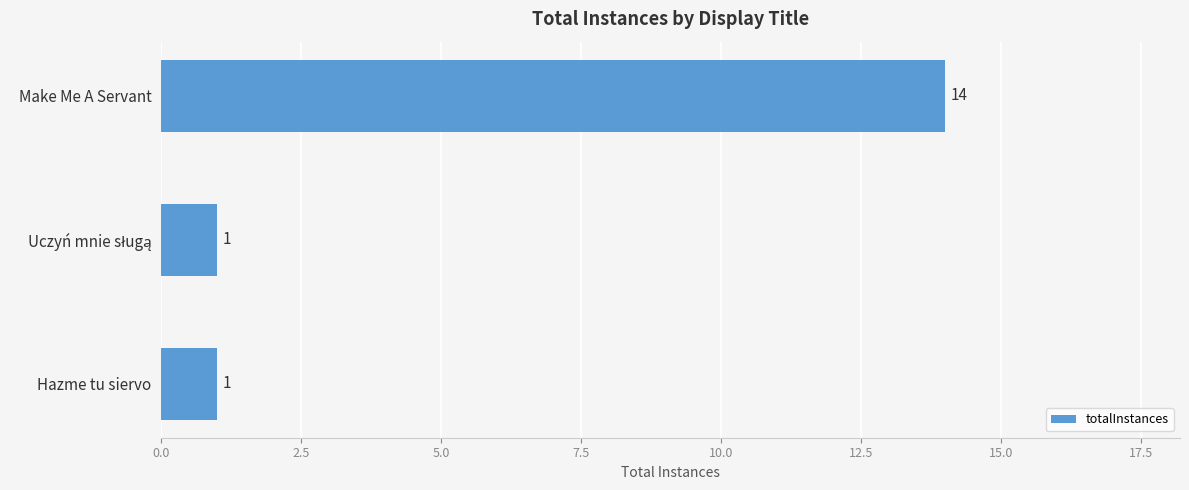

Reading top to bottom, extract all data points from this chart.

14	1	1